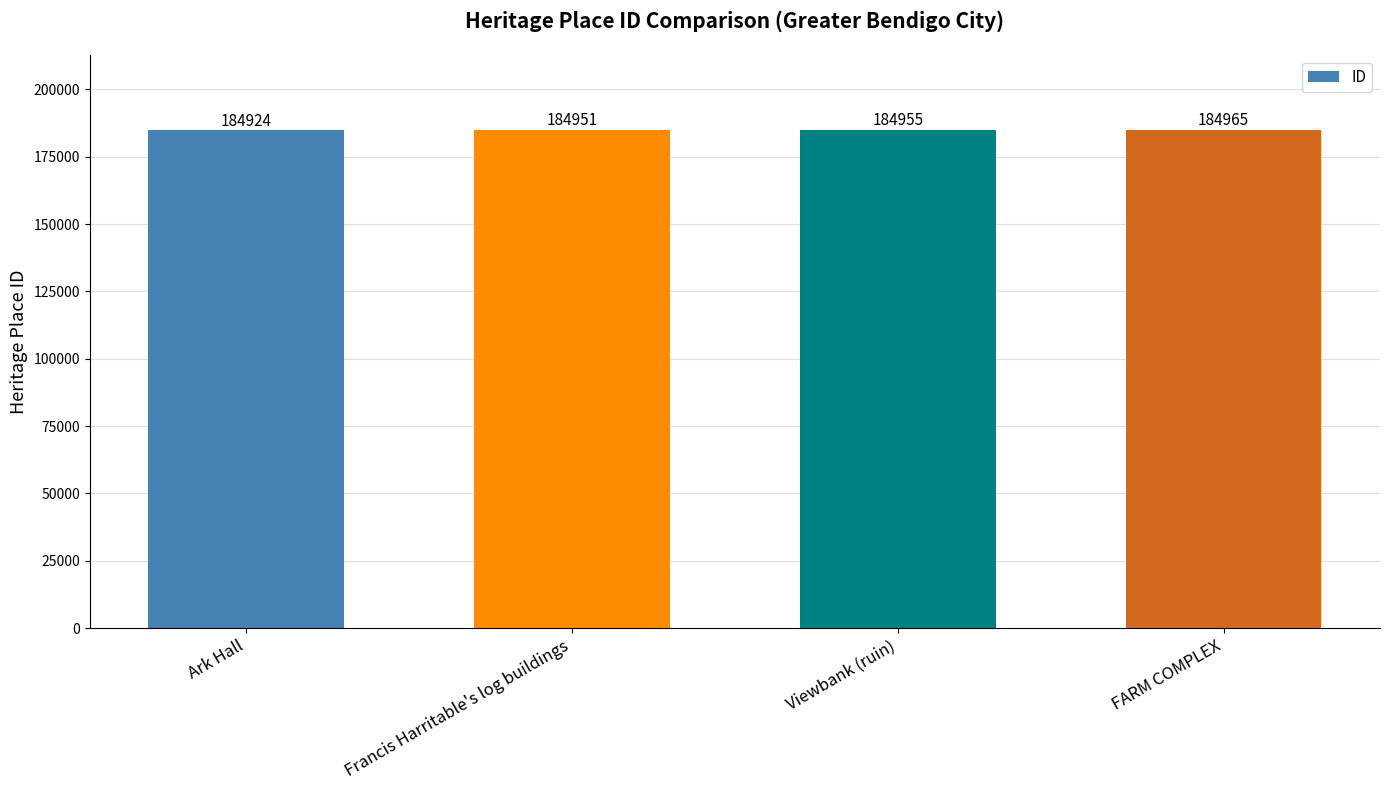

Does the chart contain any negative values?

No